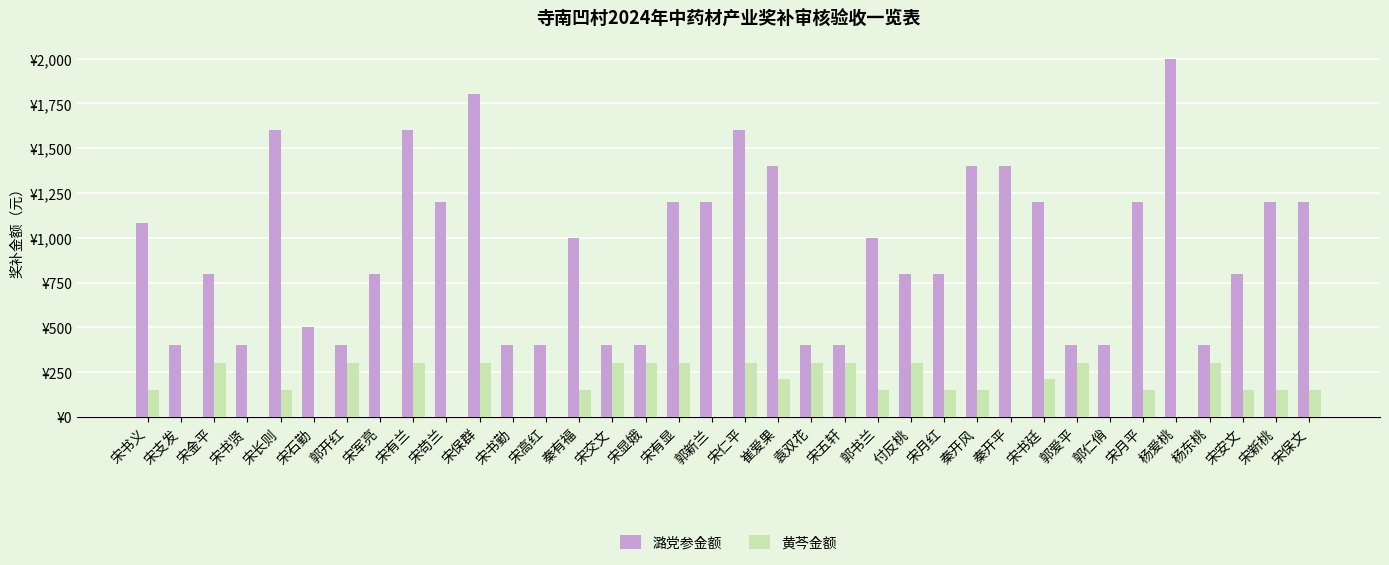

At which category does the chart reach its minimum across all series?

宋支发